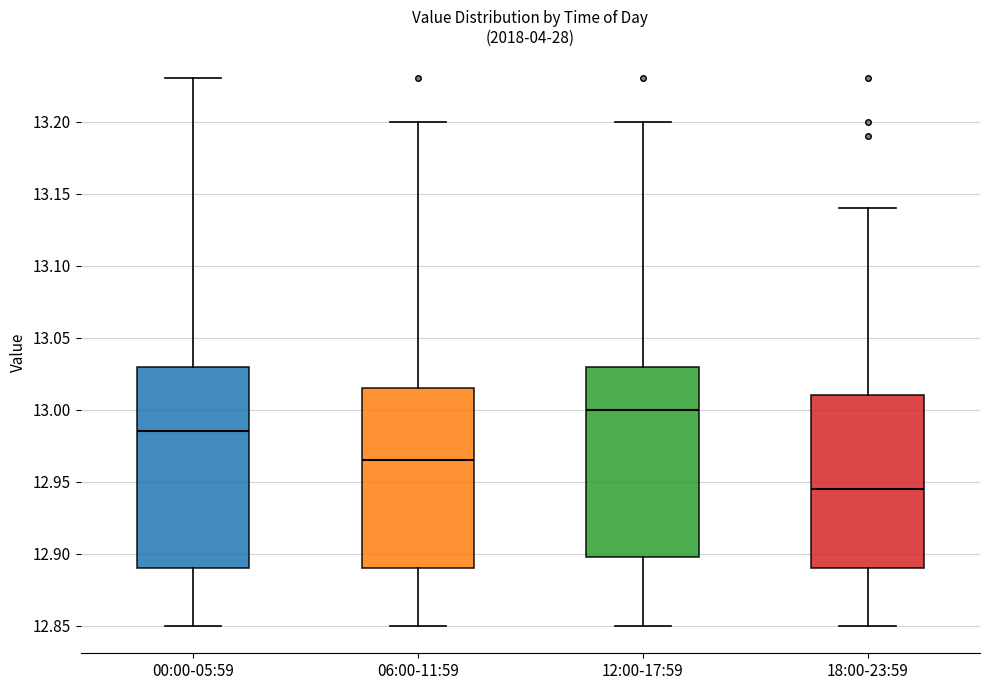

Reading left to right, read every box against the y-axis: the position of its median line, the range the box covers, and the ends of its whiskers. The values are not printed on the chart, so give them approximately, as read against the axis.

00:00-05:59: median 12.985, box 12.890 to 13.030, whiskers 12.850 to 13.230
06:00-11:59: median 12.965, box 12.890 to 13.015, whiskers 12.850 to 13.200
12:00-17:59: median 13.000, box 12.900 to 13.030, whiskers 12.850 to 13.200
18:00-23:59: median 12.945, box 12.890 to 13.010, whiskers 12.850 to 13.140